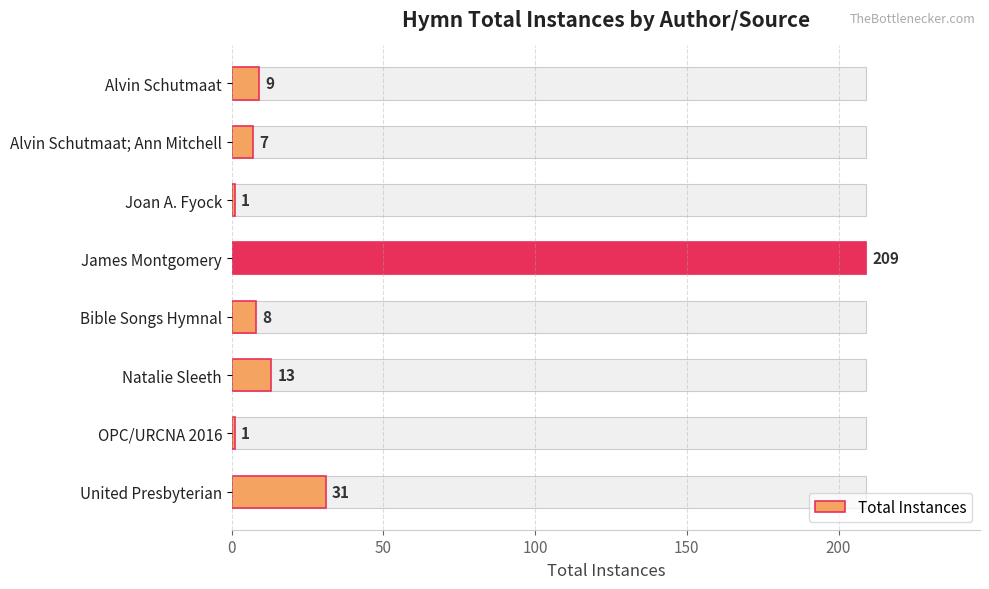

What is the difference between the values at Joan A. Fyock and Alvin Schutmaat?

8